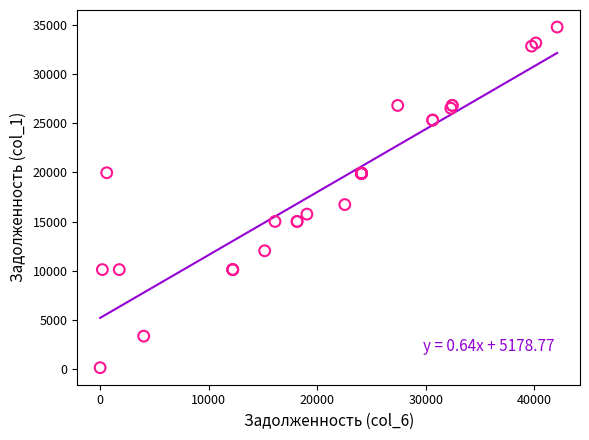

What Y value in the scatter plot is closest to 17463?

16727.4